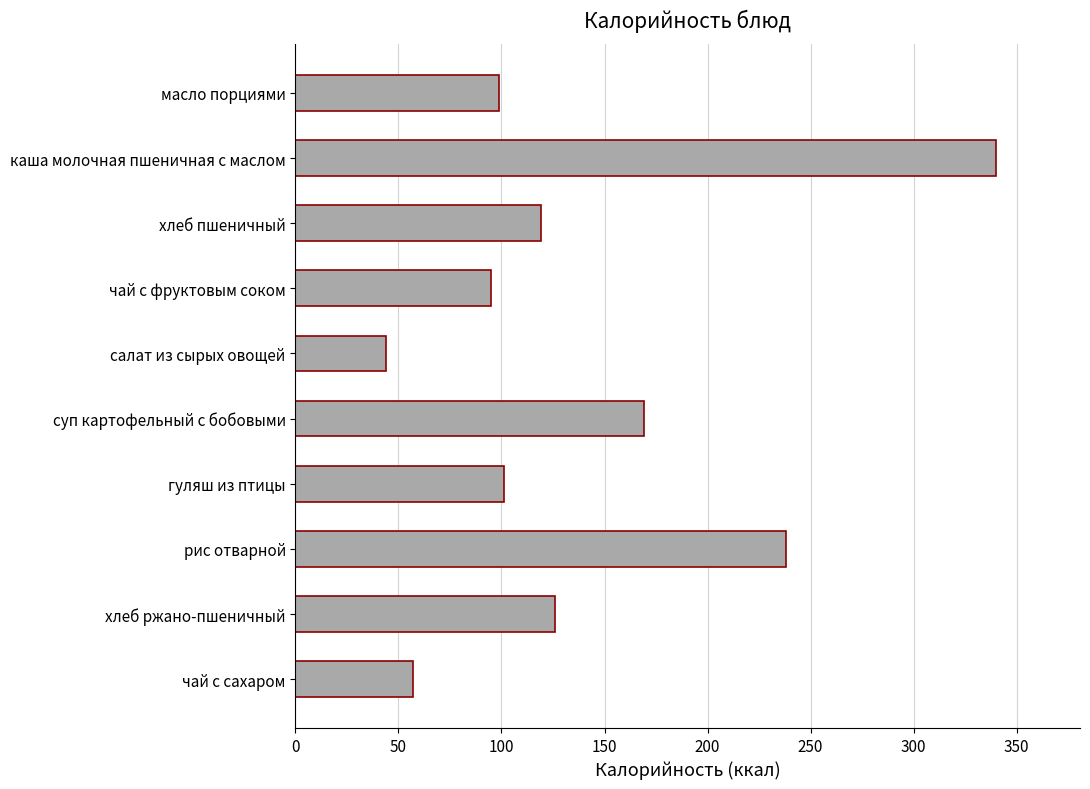

How many data points does each series have?

10